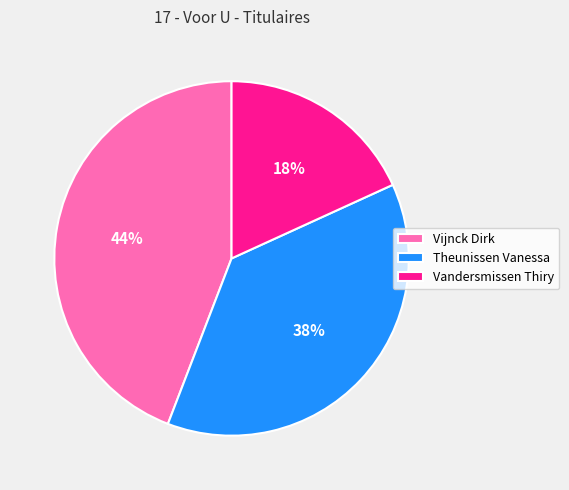

Which slice is the largest?

Vijnck Dirk